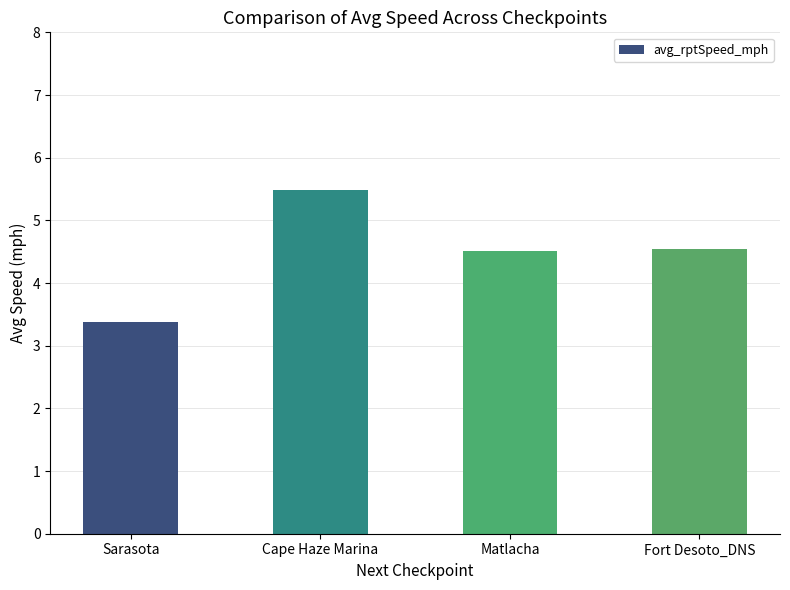

What is the label of the 4th bar from the left?

Fort Desoto_DNS